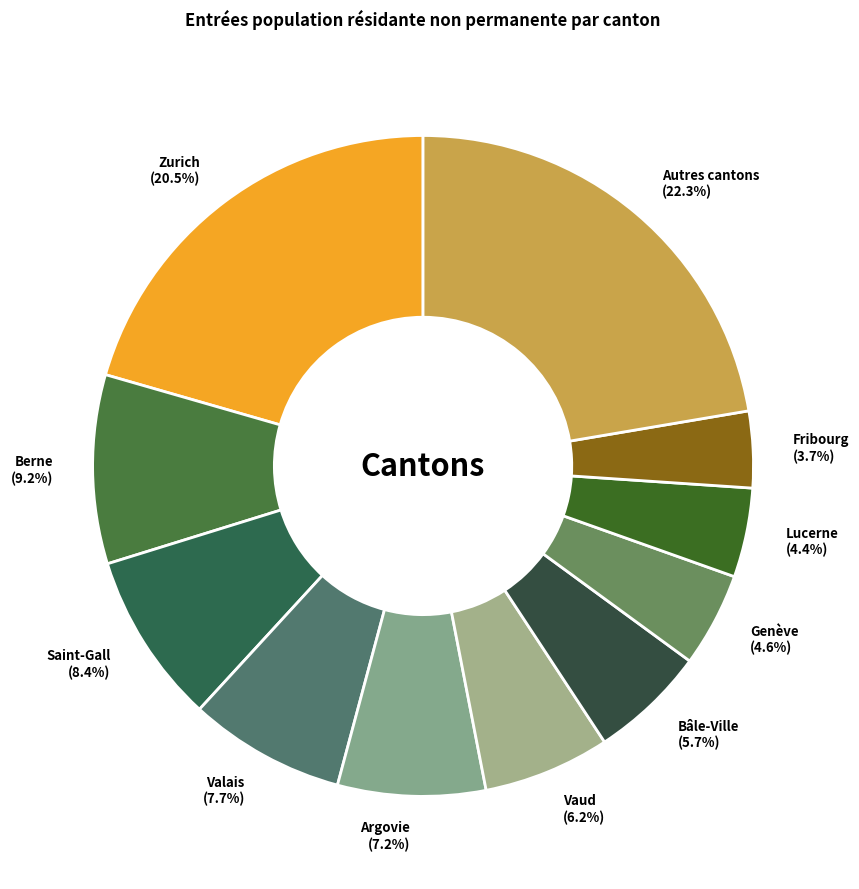

To the nearest percent, what is the average slice percentage?

9%